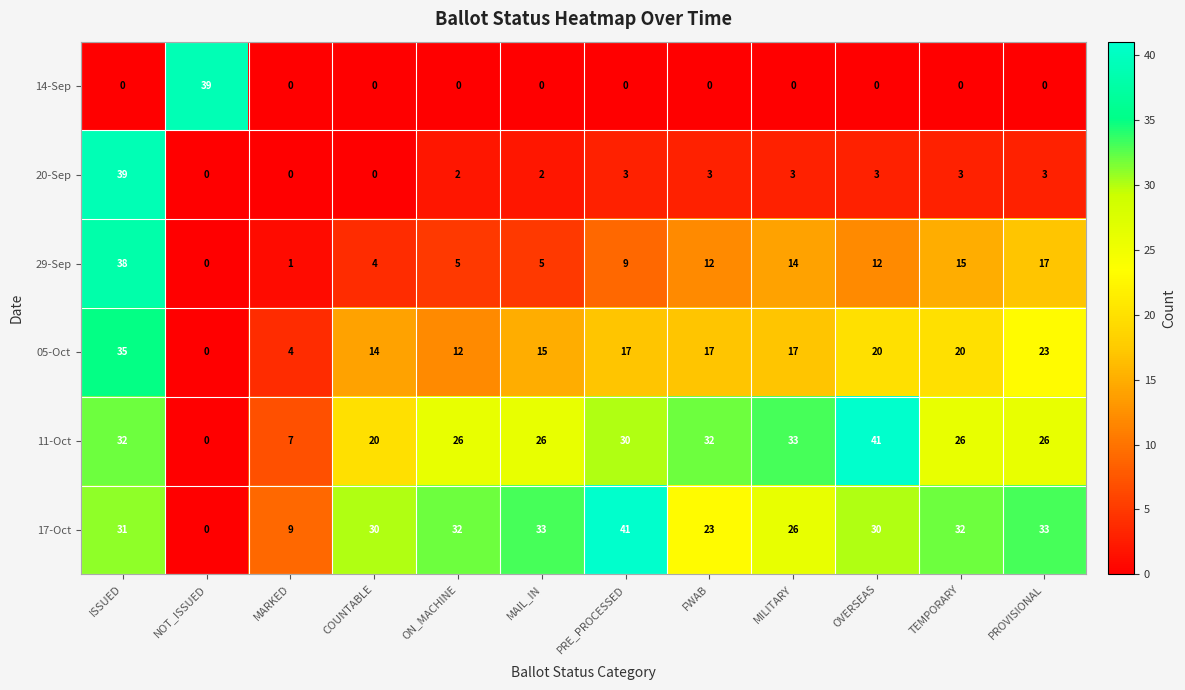

Between ON_MACHINE and OVERSEAS, which series saw the biggest shift?

11-Oct